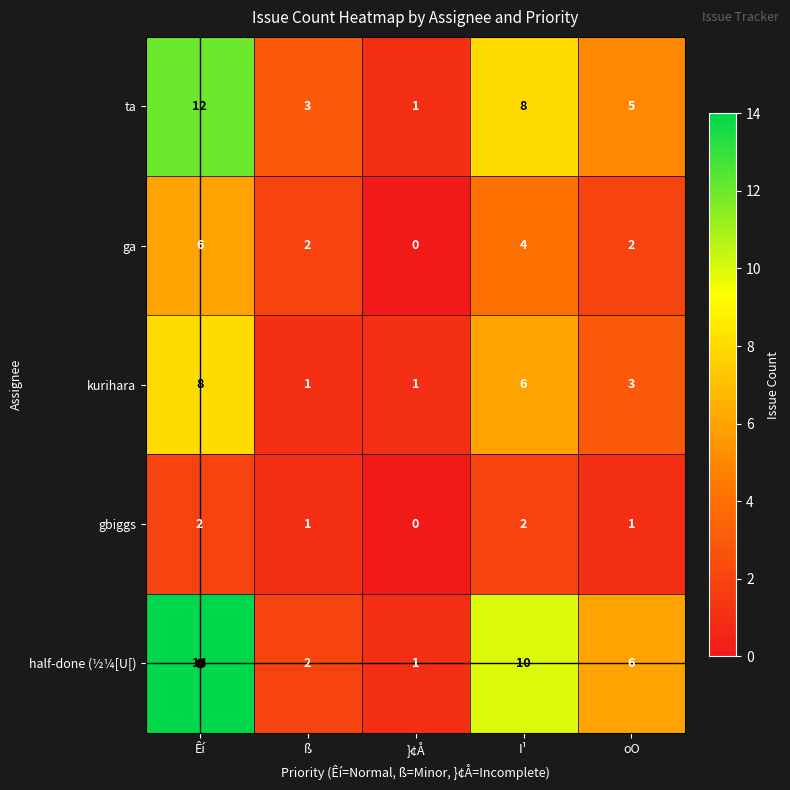

What is the difference between the maximum and minimum values in the ta series?

11